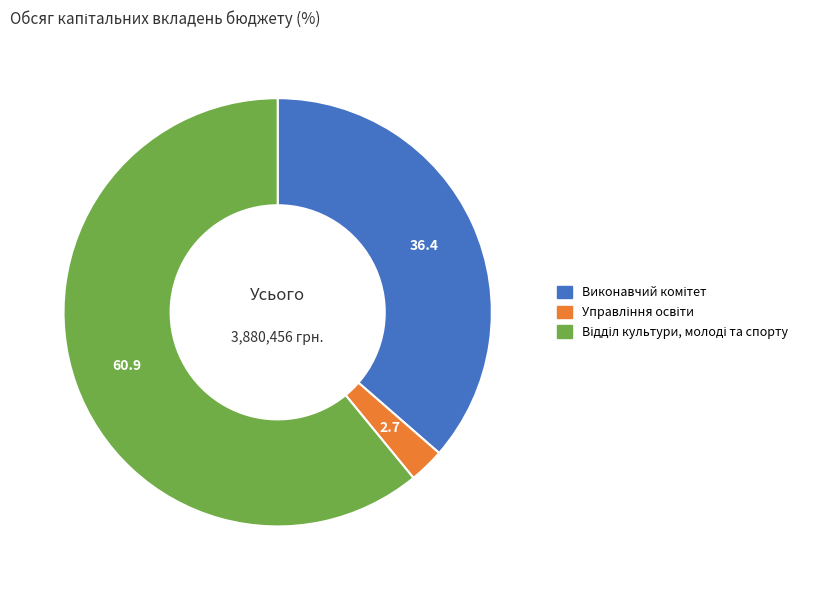

How many segments does this pie chart have?

3